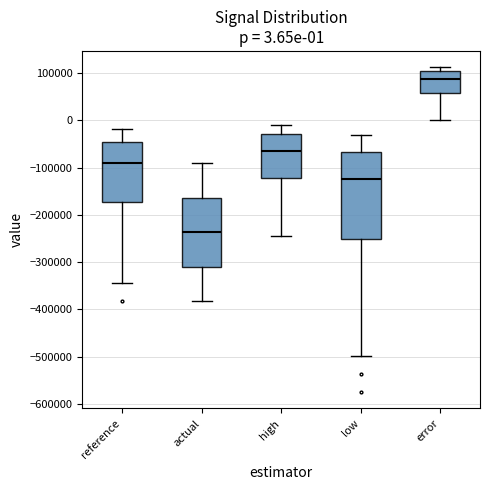

Which box has the lowest median line?

actual